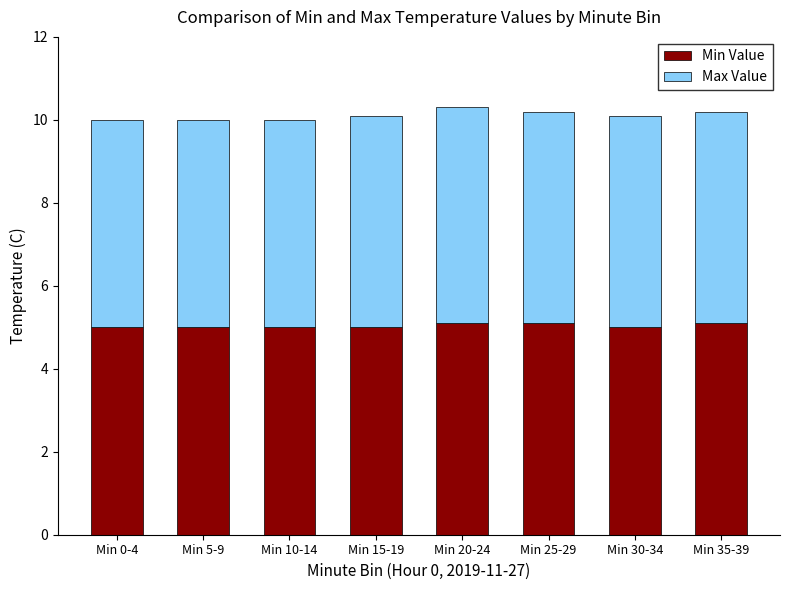

The value of Min Value at Min 15-19 is 3.2. True or false?

False